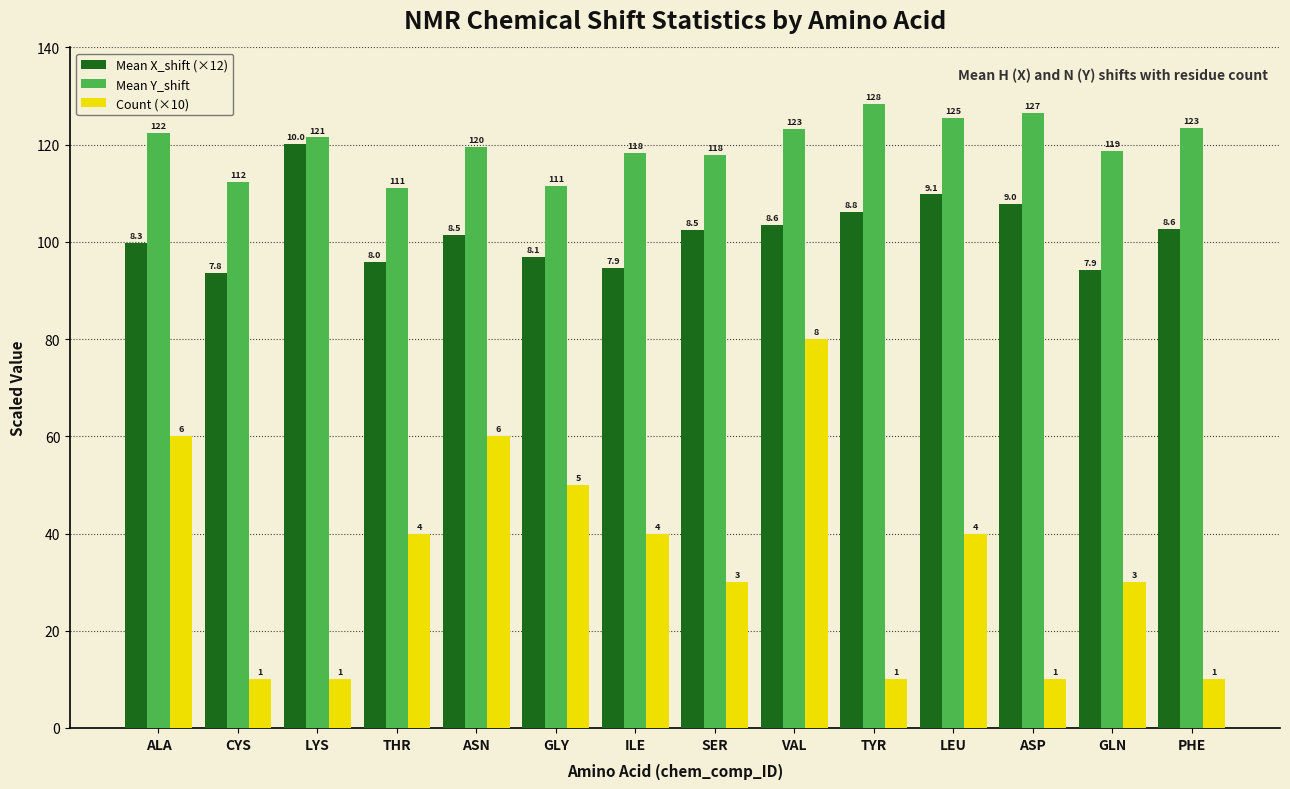

At which label does Count (×10) first exceed 40?

ALA